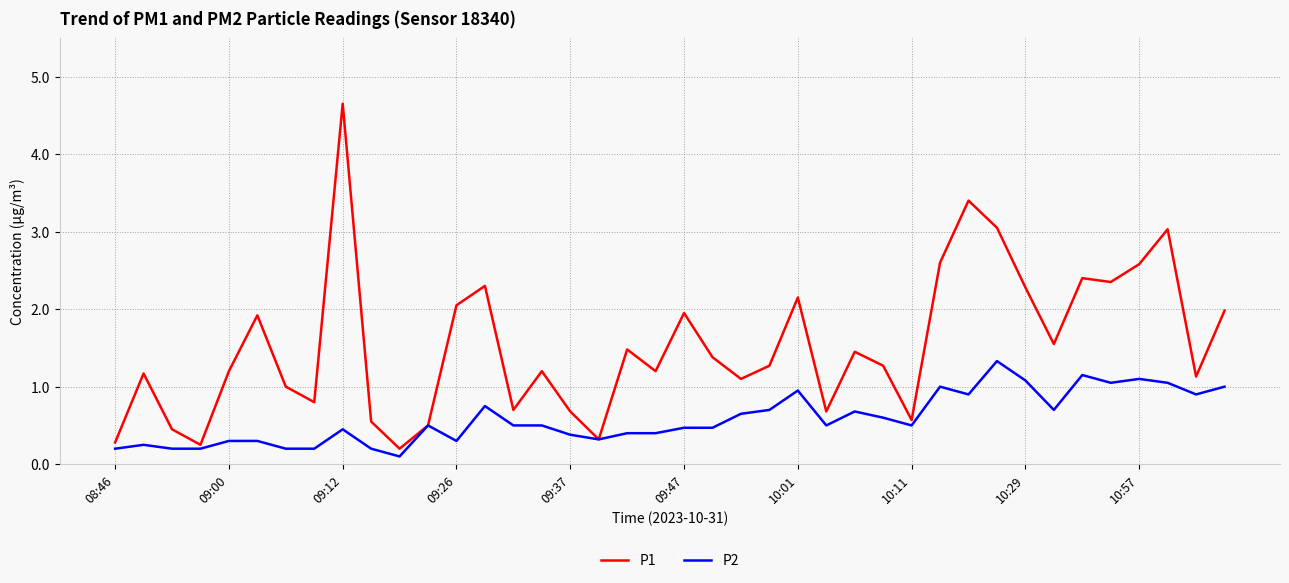

List the series in order of their overall mean, highest first.

P1, P2